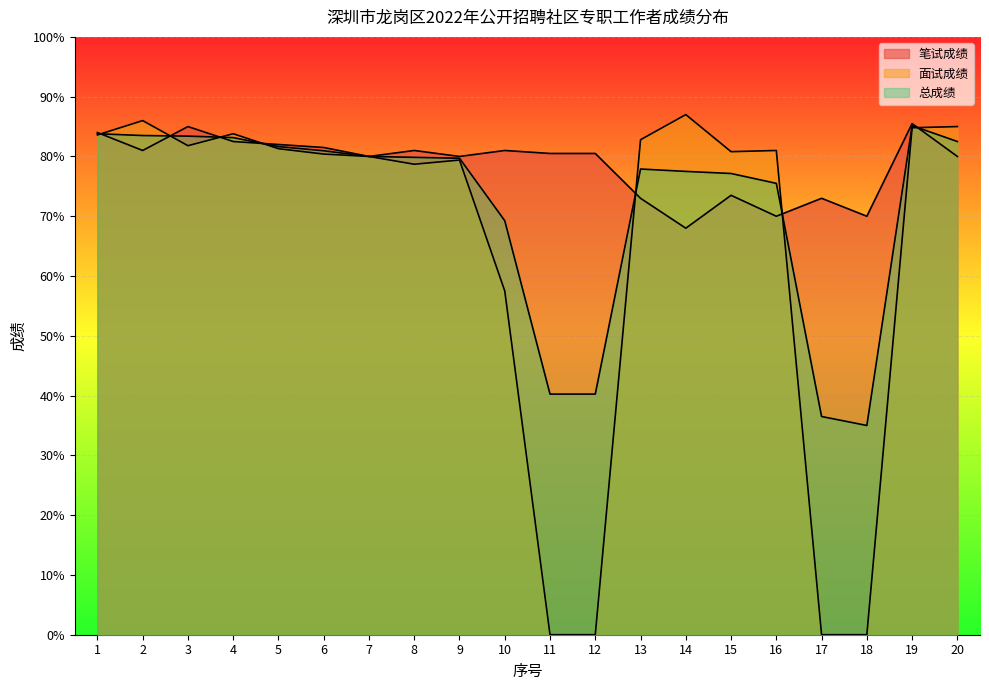

List the series in order of their peak value, highest first.

面试成绩, 笔试成绩, 总成绩